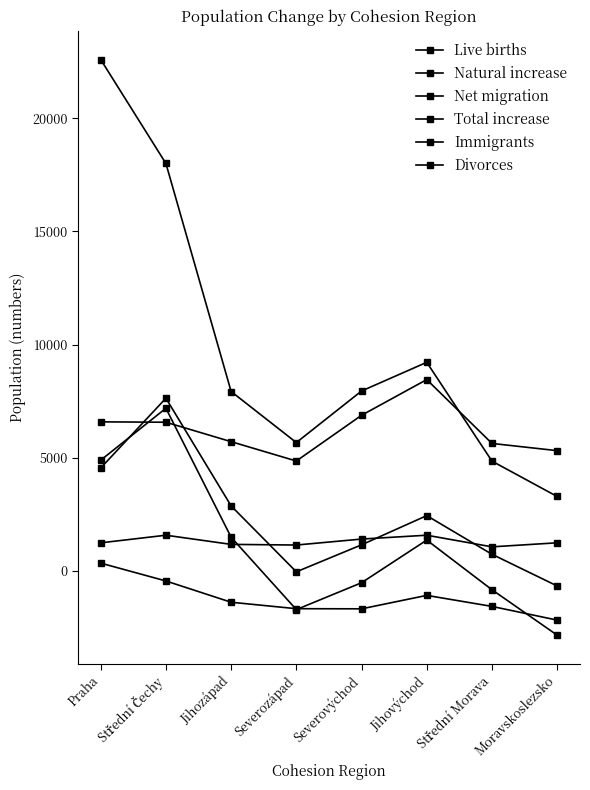

Where is Natural increase nearest to the value -914?

Jihovýchod